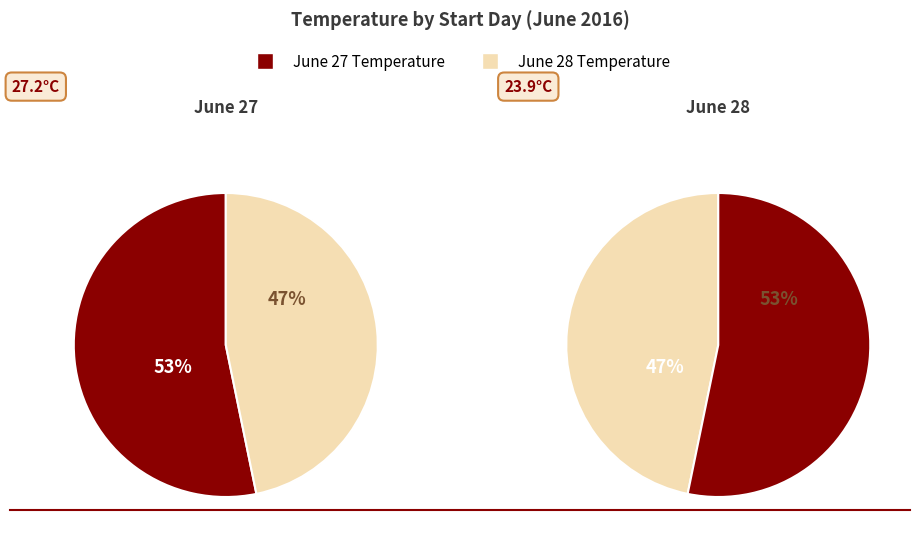

To the nearest percent, what is the combined percentage of 27 and 28?

100%